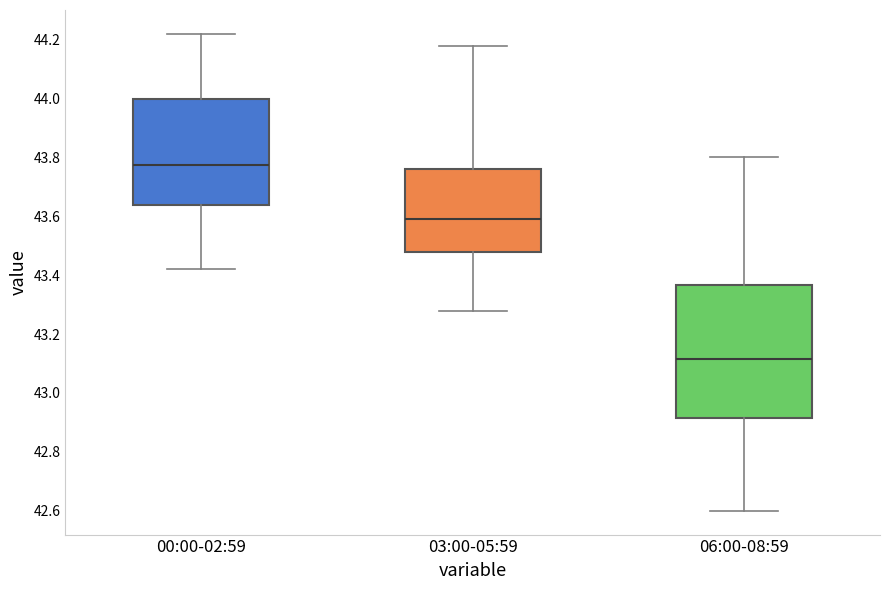

Reading left to right, transcribe this box plot: for each box, give where its median line is, the range the box spans, and where its two whiskers end, as read against the y-axis. The values are not printed on the chart, so give them approximately, as read against the axis.

00:00-02:59: median 43.78, box 43.64 to 44.00, whiskers 43.42 to 44.22
03:00-05:59: median 43.60, box 43.48 to 43.76, whiskers 43.28 to 44.18
06:00-08:59: median 43.12, box 42.92 to 43.36, whiskers 42.60 to 43.80